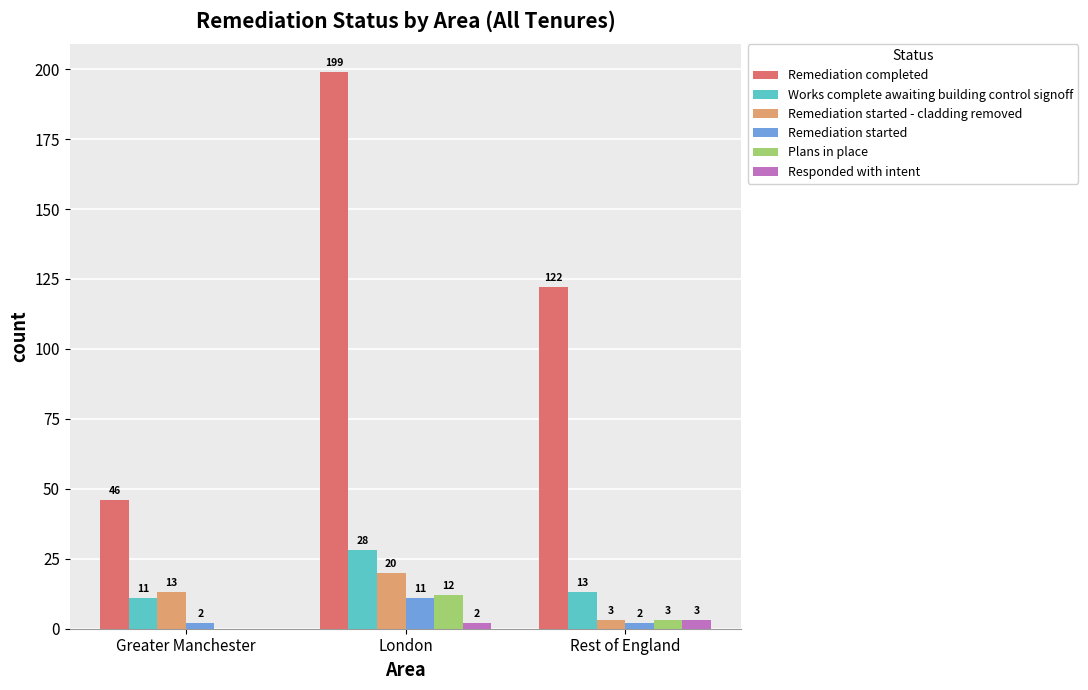

Count the Remediation started values in the range 2 to 11.

3